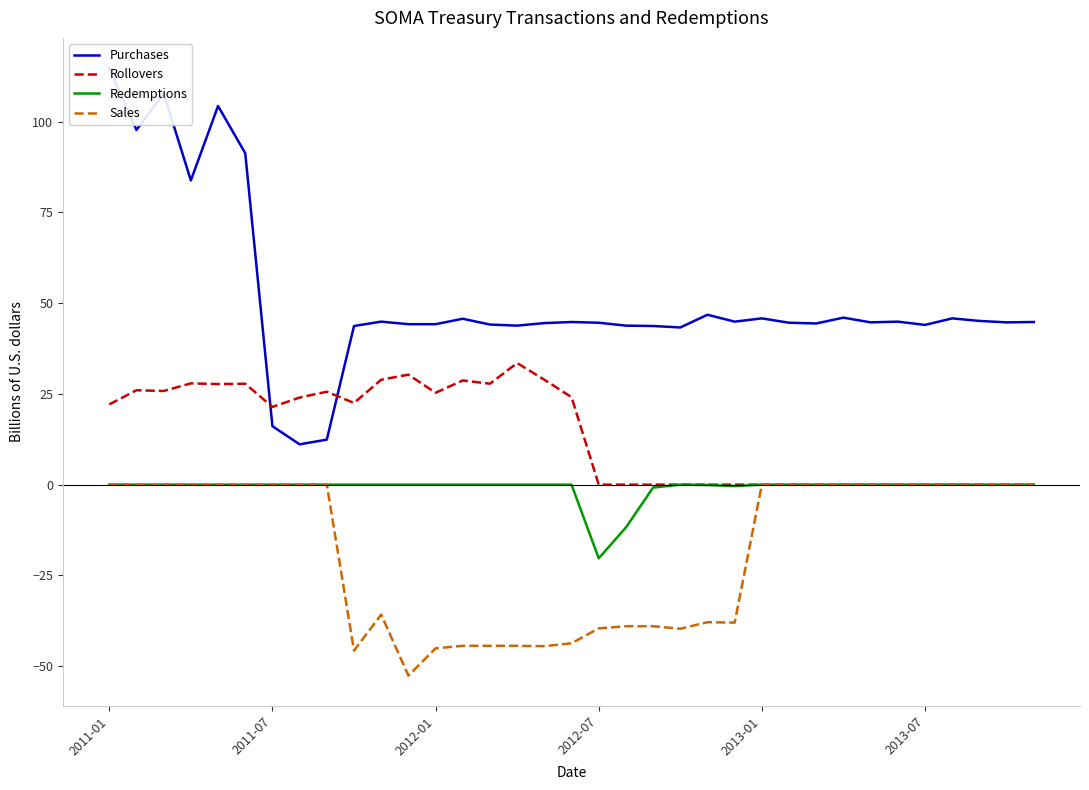

At which category is the sum across all series the highest?

2011-01